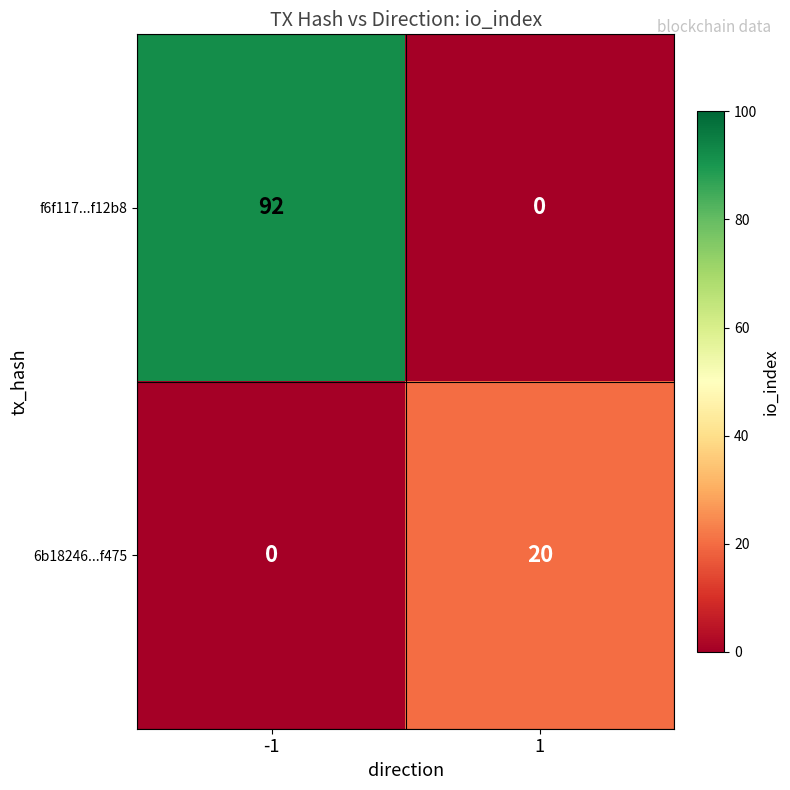

What is the maximum value for 6b18246...f475?

20